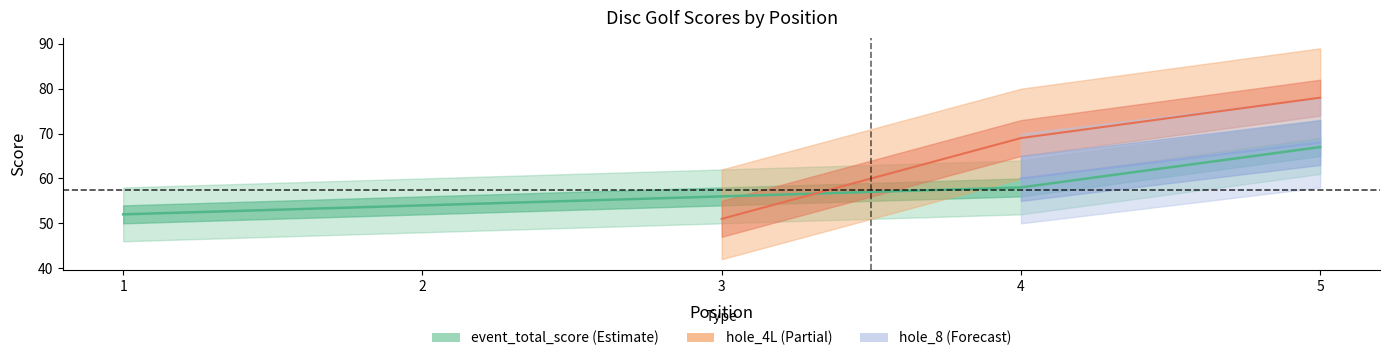

Which label corresponds to the smallest value in the chart?

1